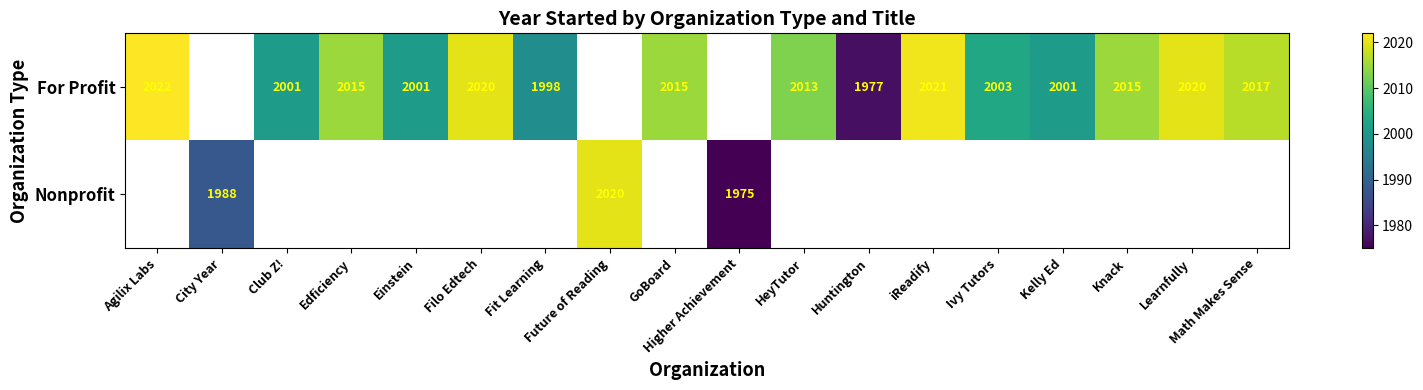

The For Profit series shows 487 at Math Makes Sense. True or false?

False